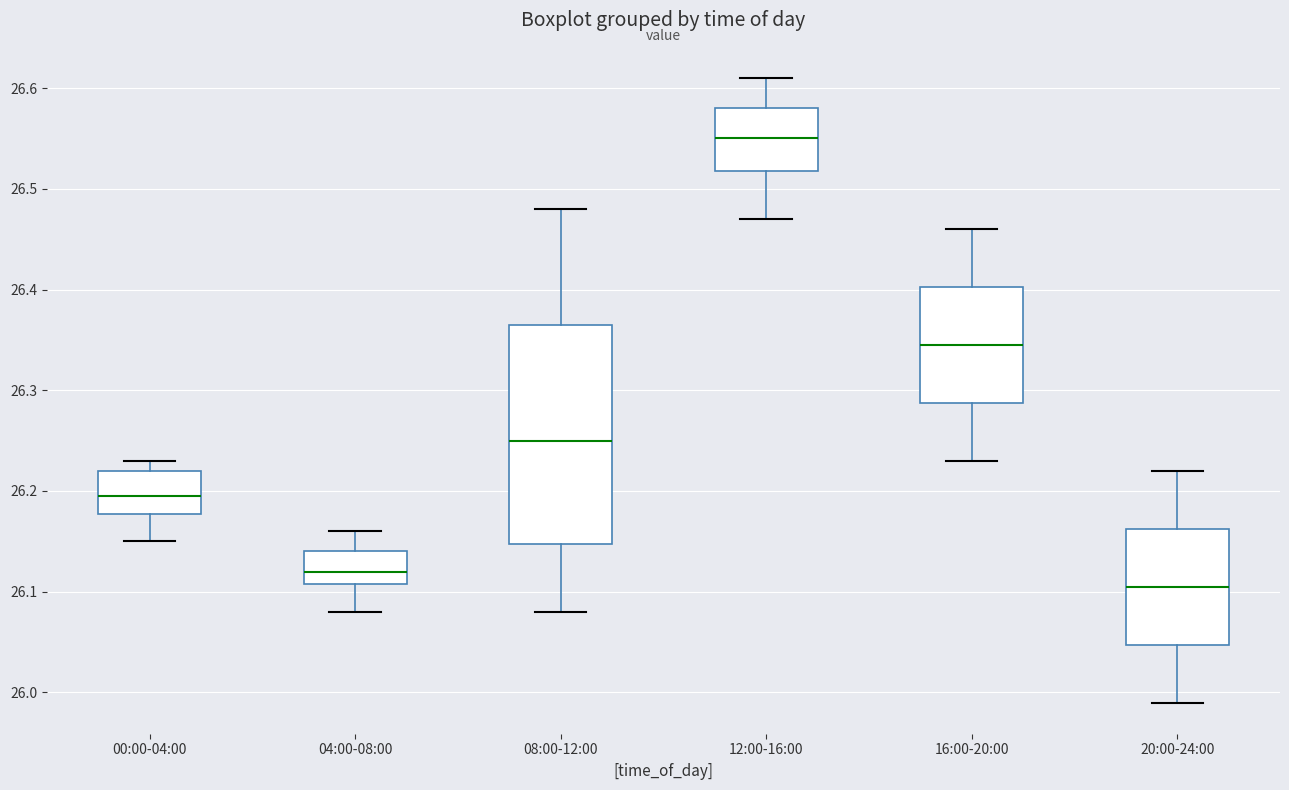

Which box's median line is the lowest?

20:00-24:00